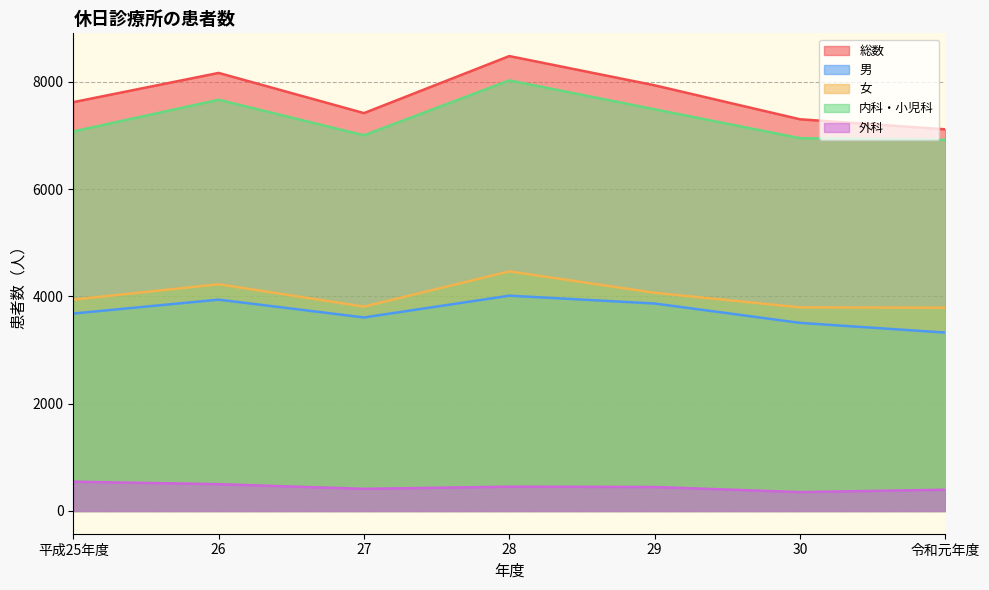

Reading left to right, what are all the values shown in this chart?

総数: 平成25年度=7620	26=8165	27=7416	28=8479	29=7934	30=7301	令和元年度=7114
男: 平成25年度=3680	26=3939	27=3607	28=4013	29=3867	30=3506	令和元年度=3325
女: 平成25年度=3940	26=4226	27=3809	28=4466	29=4067	30=3795	令和元年度=3789
内科・小児科: 平成25年度=7074	26=7665	27=7003	28=8026	29=7487	30=6949	令和元年度=6918
外科: 平成25年度=546	26=500	27=413	28=453	29=447	30=352	令和元年度=396